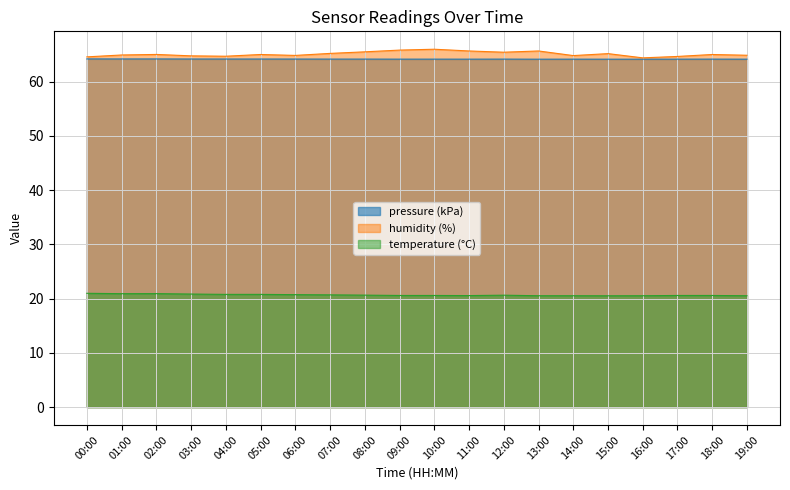

Reading left to right, what are all the values shown in this chart?

pressure: 00:00=64.2	01:00=64.2	02:00=64.2	03:00=64.2	04:00=64.2	05:00=64.2	06:00=64.1	07:00=64.1	08:00=64.1	09:00=64.1	10:00=64.1	11:00=64.1	12:00=64.1	13:00=64.1	14:00=64.1	15:00=64.1	16:00=64.1	17:00=64.1	18:00=64.1	19:00=64.1
humidity: 00:00=64.5	01:00=64.9	02:00=65.0	03:00=64.7	04:00=64.7	05:00=65.0	06:00=64.8	07:00=65.2	08:00=65.5	09:00=65.8	10:00=66.0	11:00=65.6	12:00=65.4	13:00=65.6	14:00=64.8	15:00=65.2	16:00=64.4	17:00=64.6	18:00=65.0	19:00=64.8
temperature: 00:00=21.0	01:00=20.9	02:00=20.9	03:00=20.8	04:00=20.8	05:00=20.8	06:00=20.7	07:00=20.7	08:00=20.6	09:00=20.6	10:00=20.6	11:00=20.6	12:00=20.6	13:00=20.5	14:00=20.5	15:00=20.5	16:00=20.5	17:00=20.6	18:00=20.6	19:00=20.5